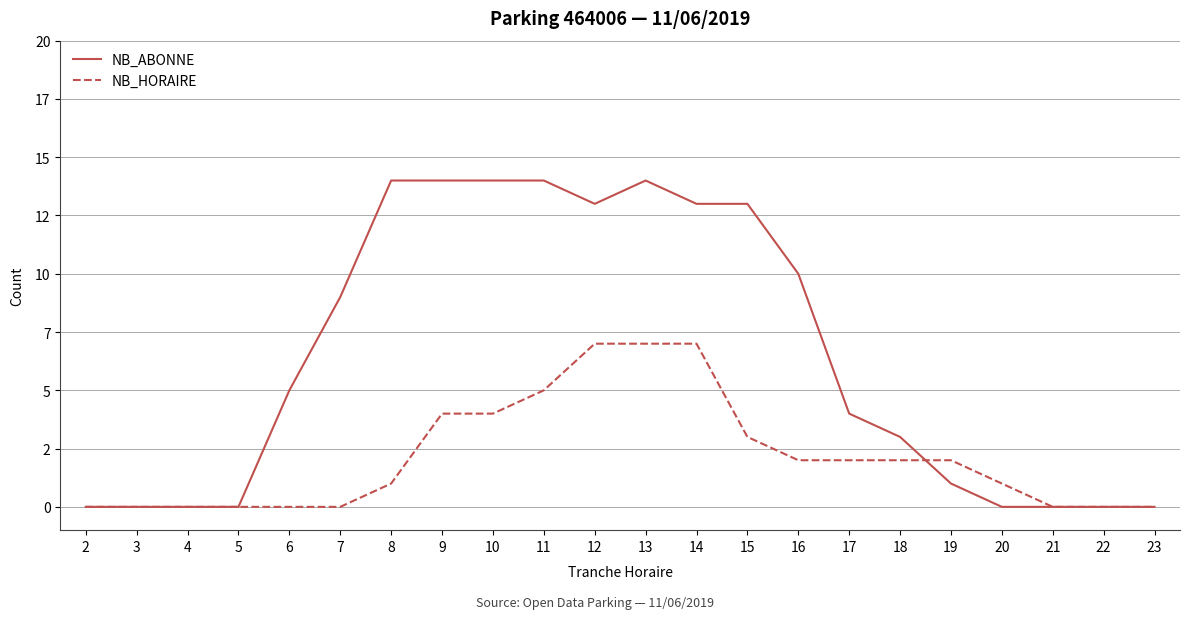

Which series has the largest total across all categories?

NB_ABONNE